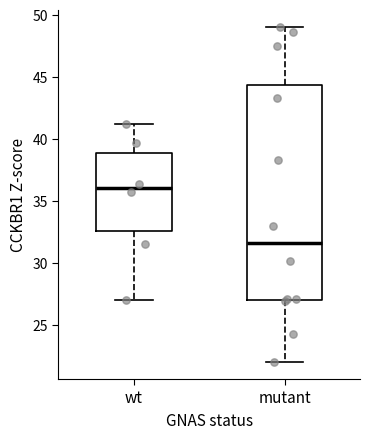

Comparing the boxes themselves (not the whiskers), which one is the tallest?

mutant